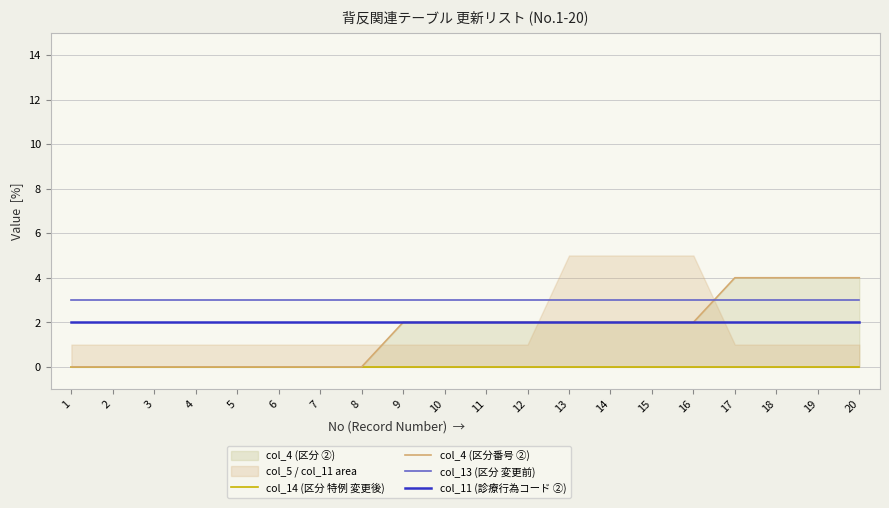

Reading right to left, transcribe all the data shown in this chart.

col_14 (区分 特例 変更後): 20=0	19=0	18=0	17=0	16=0	15=0	14=0	13=0	12=0	11=0	10=0	9=0	8=0	7=0	6=0	5=0	4=0	3=0	2=0	1=0
col_4 (区分番号 ②): 20=4	19=4	18=4	17=4	16=2	15=2	14=2	13=2	12=2	11=2	10=2	9=2	8=0	7=0	6=0	5=0	4=0	3=0	2=0	1=0
col_13 (区分 変更前): 20=3	19=3	18=3	17=3	16=3	15=3	14=3	13=3	12=3	11=3	10=3	9=3	8=3	7=3	6=3	5=3	4=3	3=3	2=3	1=3
col_11 (診療行為コード ②): 20=2	19=2	18=2	17=2	16=2	15=2	14=2	13=2	12=2	11=2	10=2	9=2	8=2	7=2	6=2	5=2	4=2	3=2	2=2	1=2